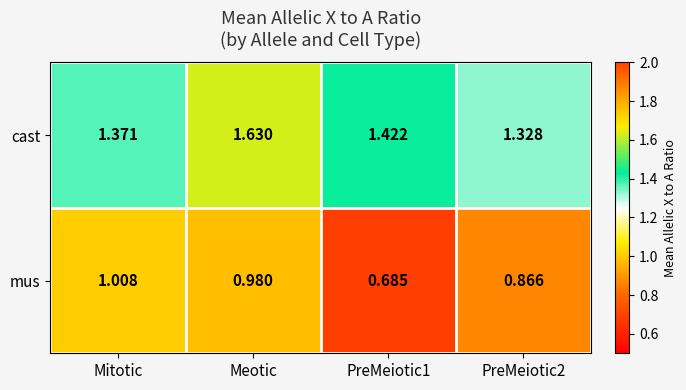

What is the total value across all series at Meotic?

2.6